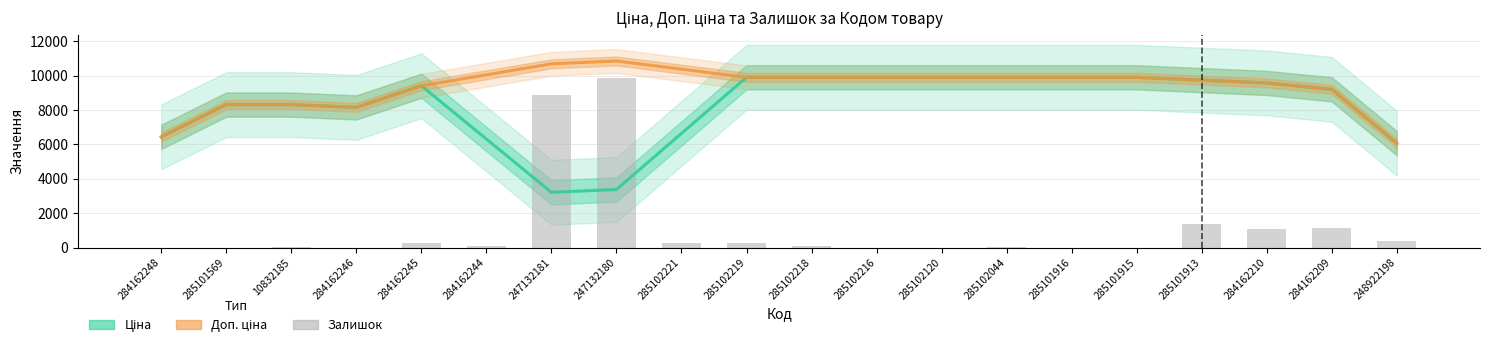

The Доп. ціна series shows 3321.9 at 285102221. True or false?

False